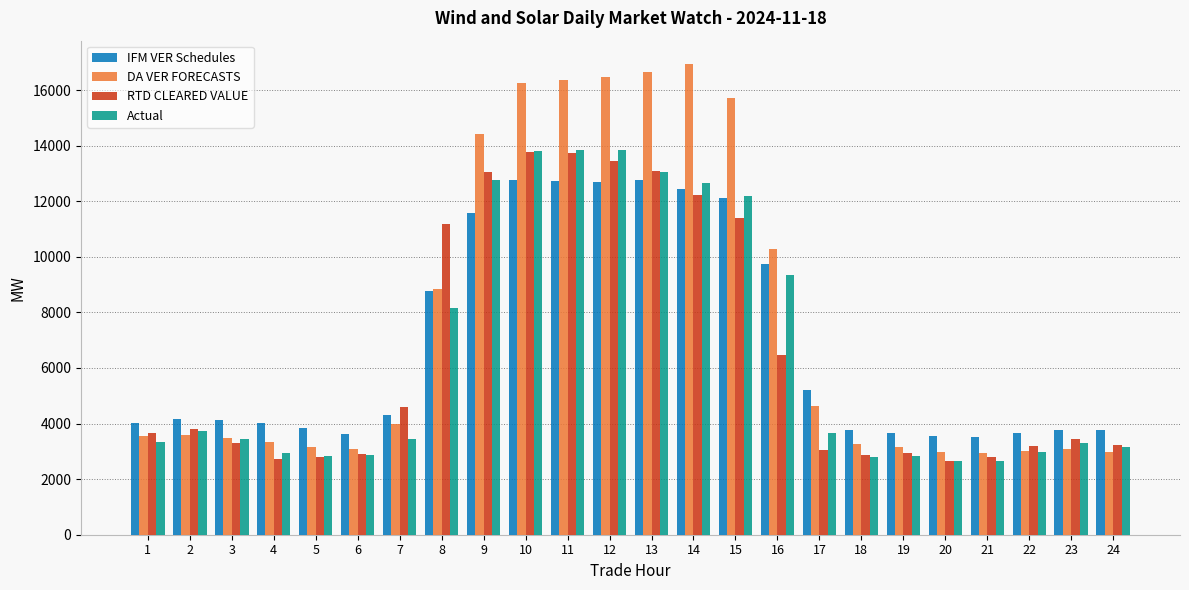

How many data points in Actual are less than 3444?

12